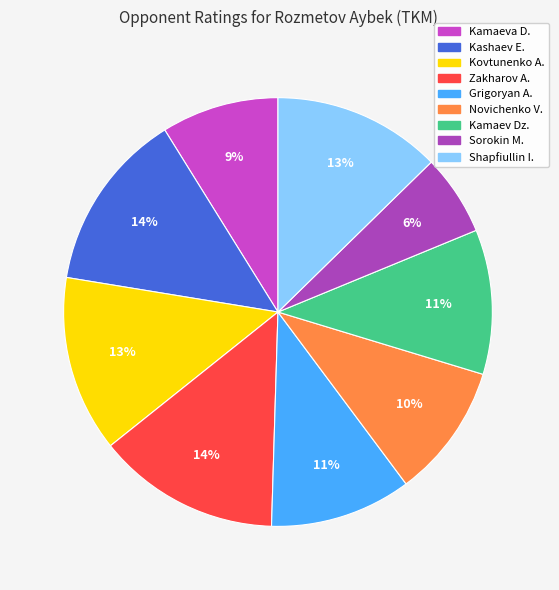

Count the number of slices in the pie.

9